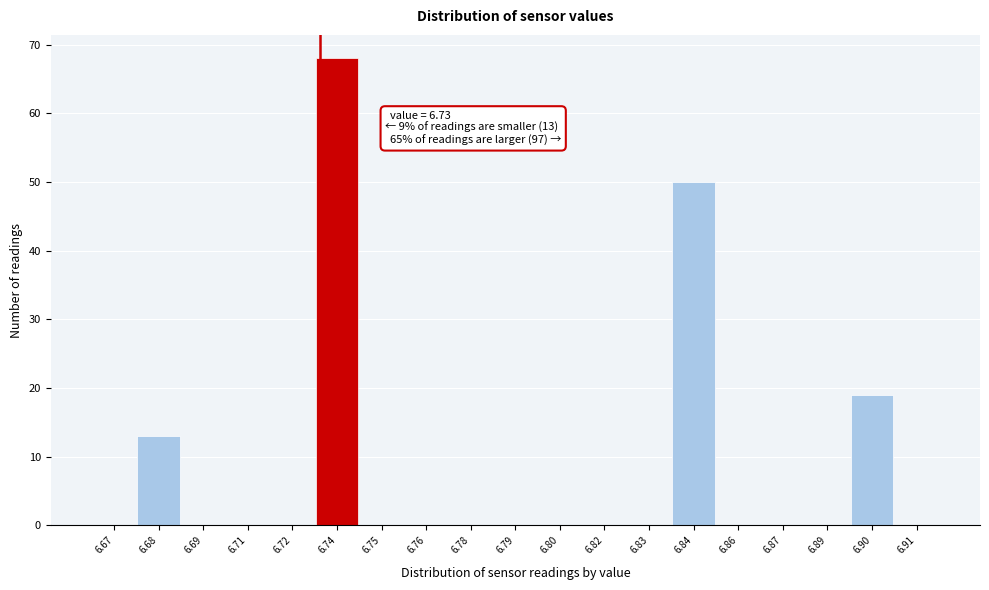

Reading left to right, what are all the values shown in this chart?

6.67=0	6.68=13	6.69=0	6.71=0	6.72=0	6.74=68	6.75=0	6.76=0	6.78=0	6.79=0	6.80=0	6.82=0	6.83=0	6.84=50	6.86=0	6.87=0	6.89=0	6.90=19	6.91=0